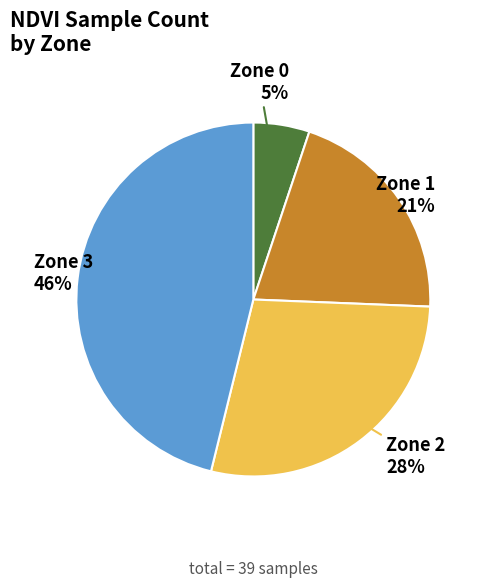

Count the number of slices in the pie.

4